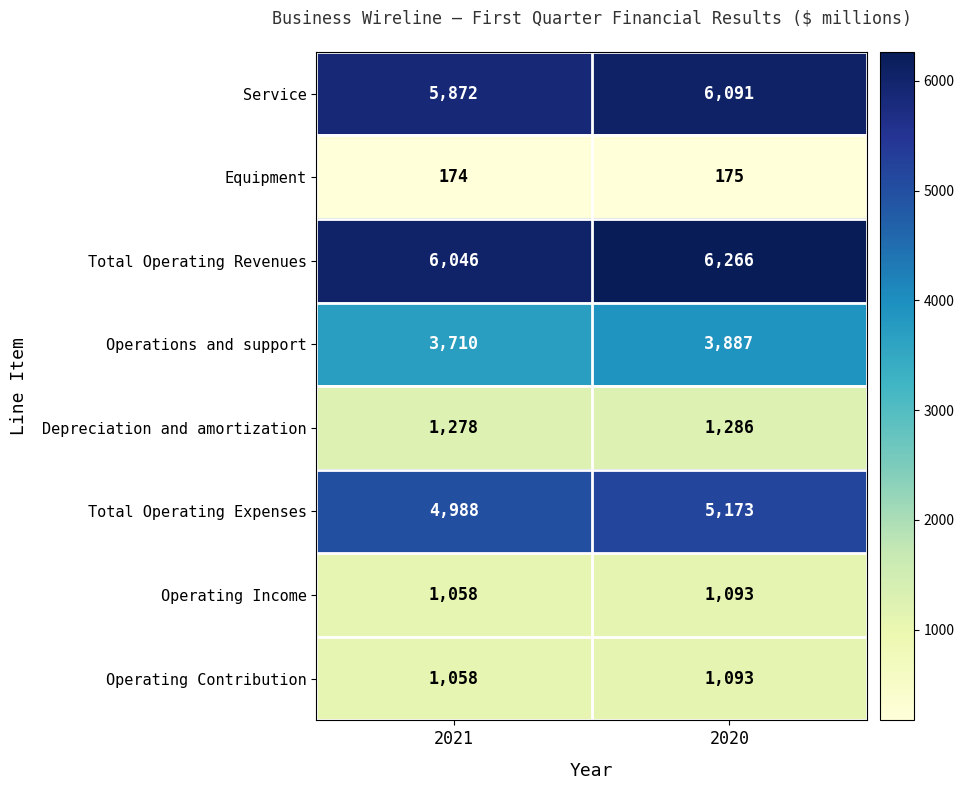

Rank the categories by Operating Income value from lowest to highest.

2021, 2020